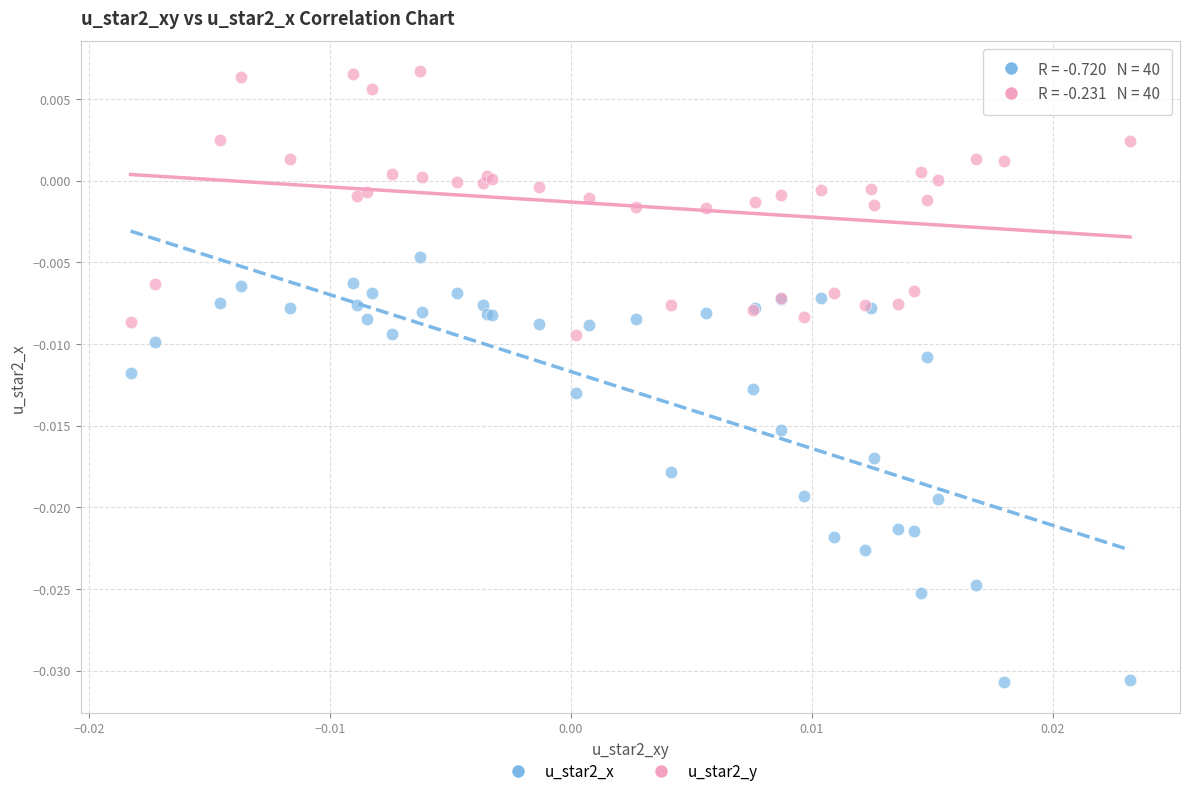

Which series reaches the minimum Y coordinate?

u_star2_x